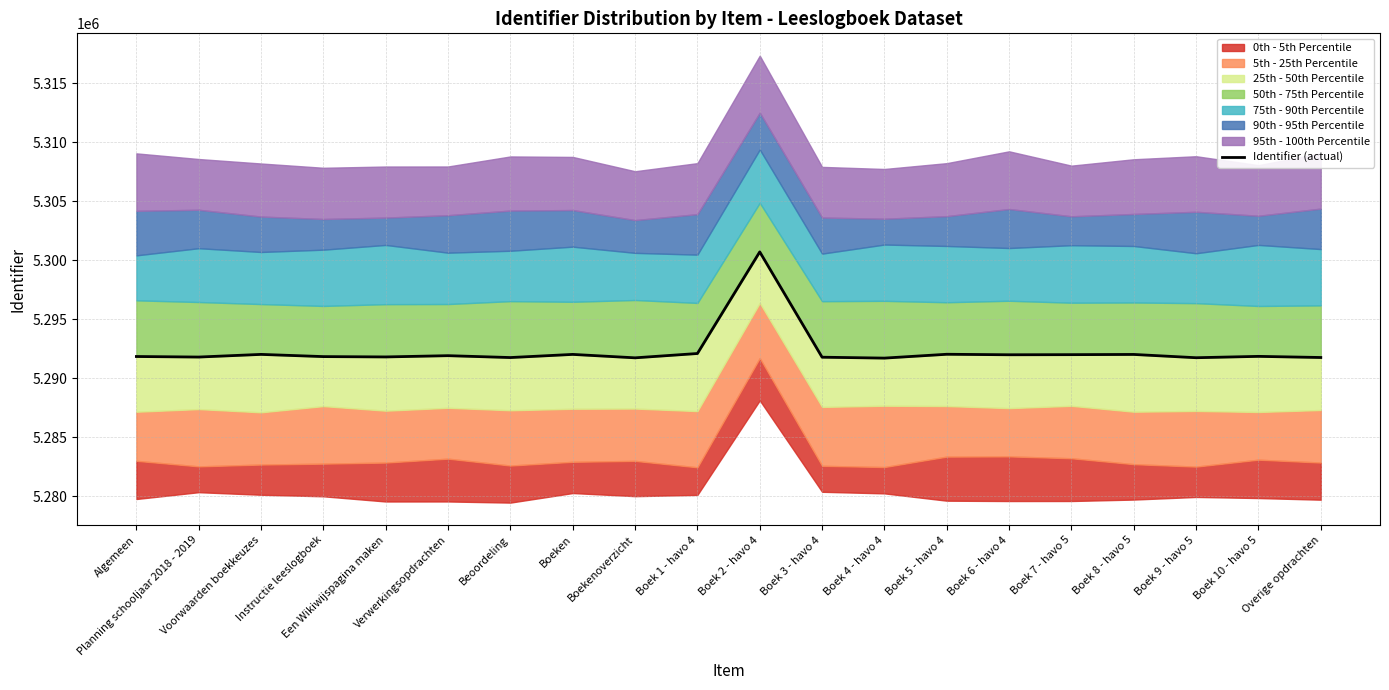

What is the label of the 19th point from the left?

Boek 10 - havo 5